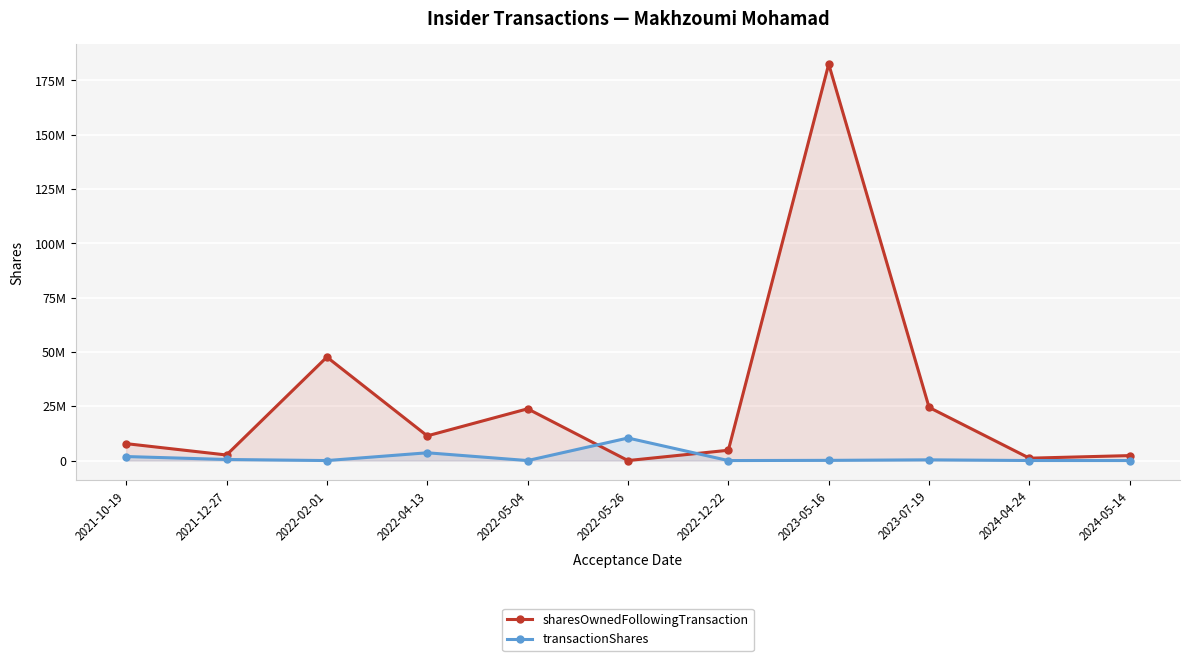

Count the number of categories in the chart.

11